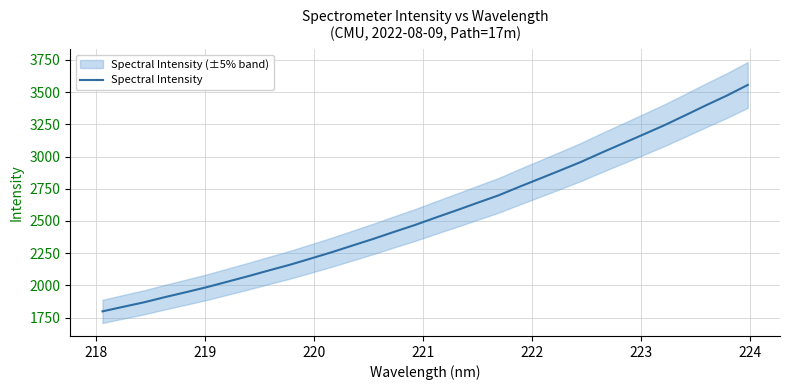

What is the minimum value for Spectral Intensity?

1798.4